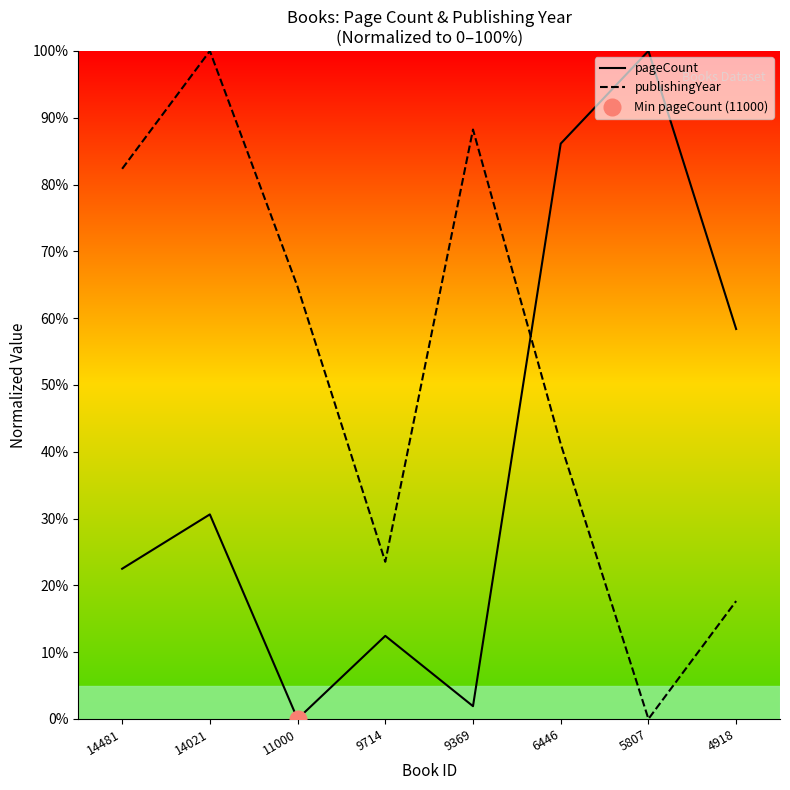

Which series has the largest total across all categories?

publishingYear